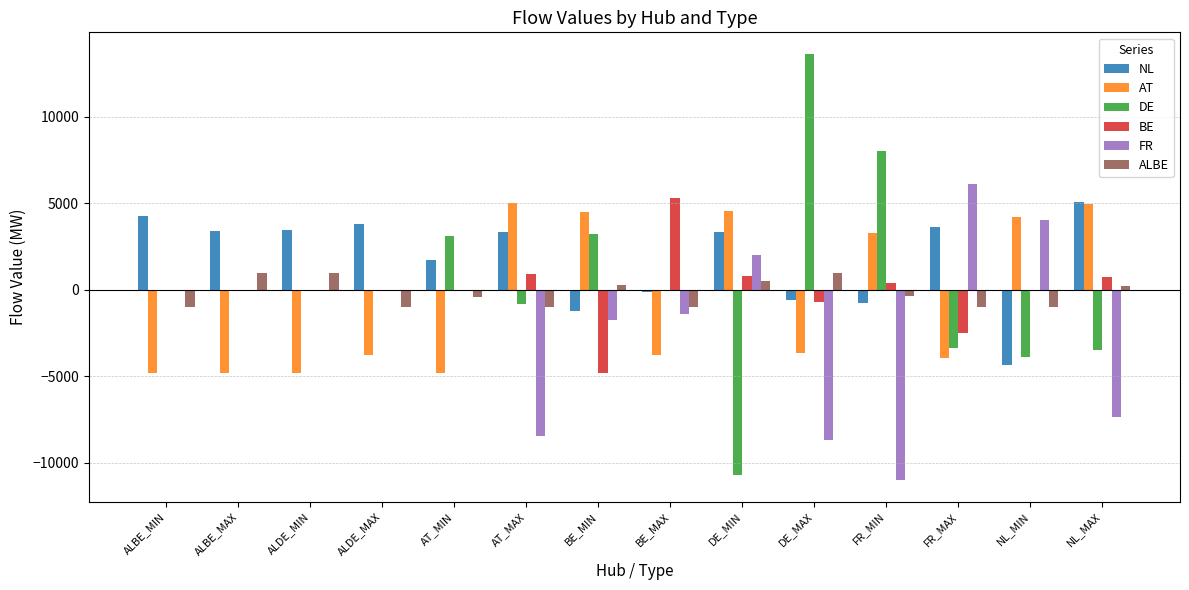

At which label does BE reach its peak?

BE_MAX